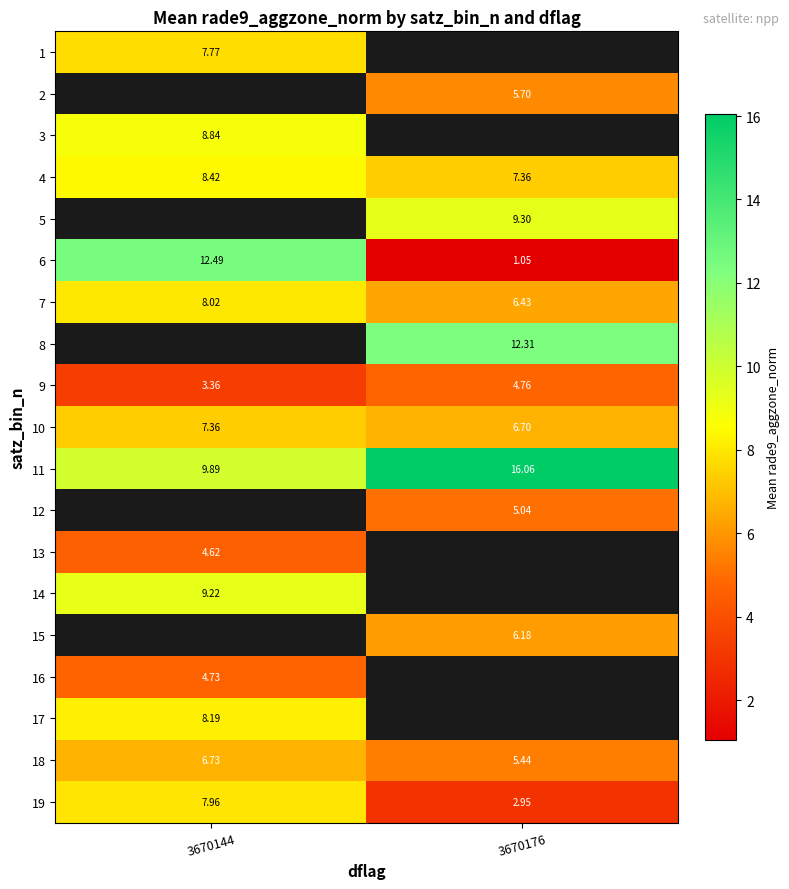

Is the value of 13 at 3670144 greater than the value of 10 at 3670176?

No